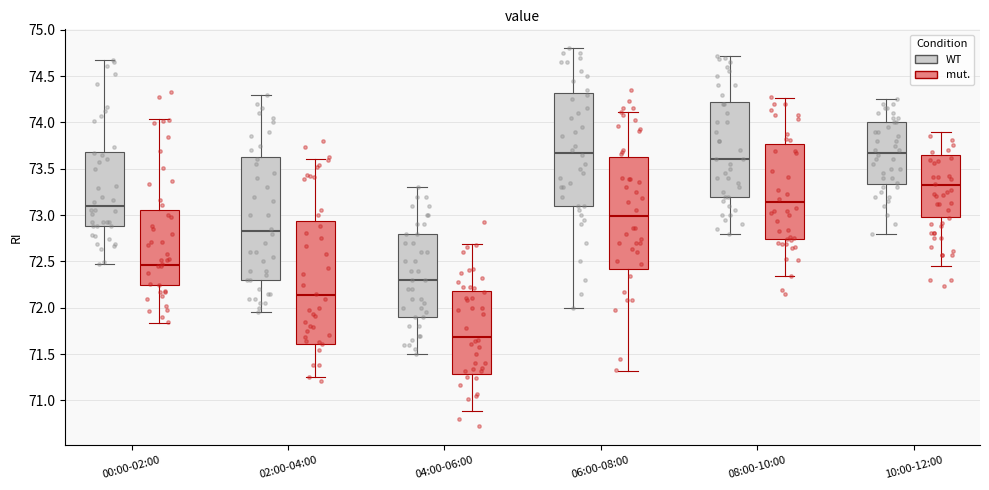

Reading left to right, read every box against the y-axis: the position of its median line, the range the box covers, and the ends of its whiskers. The values are not printed on the chart, so give them approximately, as read against the axis.

00:00-02:00 (WT): median 73.10, box 72.90 to 73.70, whiskers 72.45 to 74.65
00:00-02:00 (mut.): median 72.45, box 72.25 to 73.05, whiskers 71.85 to 74.05
02:00-04:00 (WT): median 72.85, box 72.30 to 73.65, whiskers 71.95 to 74.30
02:00-04:00 (mut.): median 72.15, box 71.60 to 72.95, whiskers 71.25 to 73.60
04:00-06:00 (WT): median 72.30, box 71.90 to 72.80, whiskers 71.50 to 73.30
04:00-06:00 (mut.): median 71.70, box 71.30 to 72.20, whiskers 70.90 to 72.70
06:00-08:00 (WT): median 73.70, box 73.10 to 74.30, whiskers 72.00 to 74.80
06:00-08:00 (mut.): median 73.00, box 72.40 to 73.65, whiskers 71.30 to 74.10
08:00-10:00 (WT): median 73.60, box 73.20 to 74.25, whiskers 72.80 to 74.70
08:00-10:00 (mut.): median 73.15, box 72.75 to 73.75, whiskers 72.35 to 74.25
10:00-12:00 (WT): median 73.70, box 73.35 to 74.00, whiskers 72.80 to 74.25
10:00-12:00 (mut.): median 73.30, box 73.00 to 73.65, whiskers 72.45 to 73.90